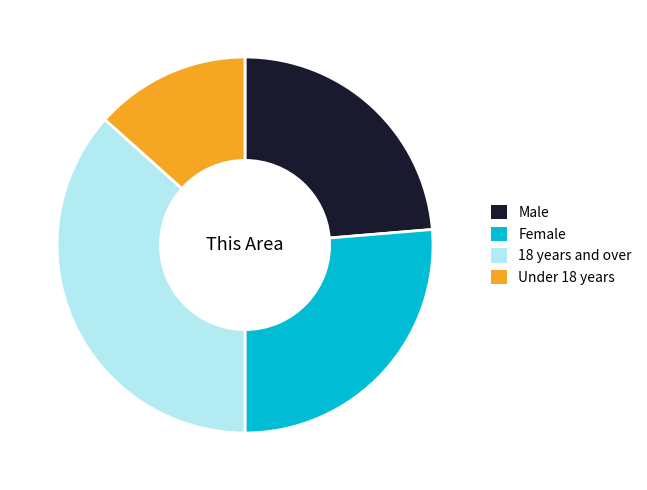

The 18 years and over slice represents 37% of the pie. True or false?

True